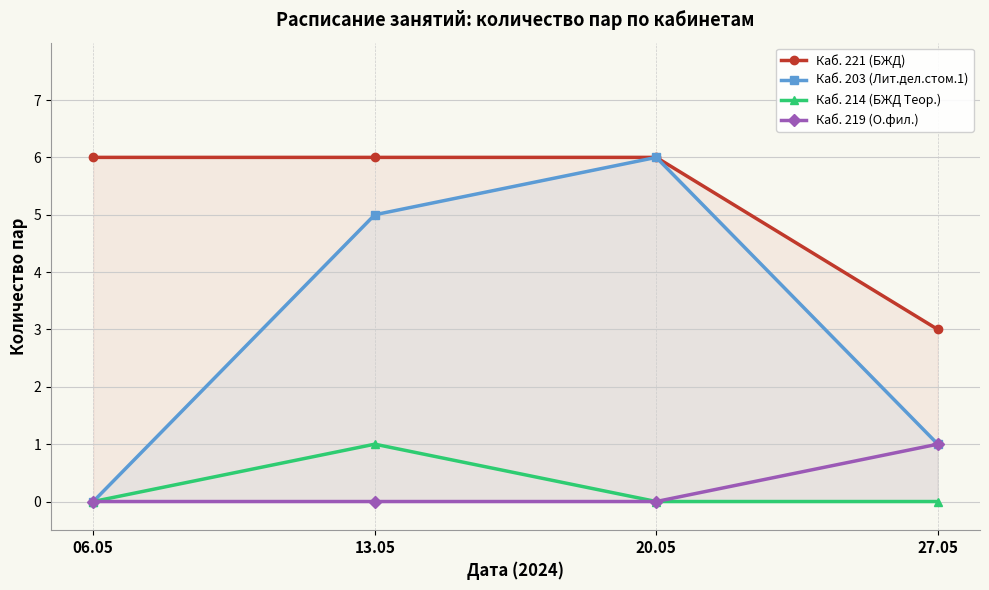

How many data points does each series have?

4